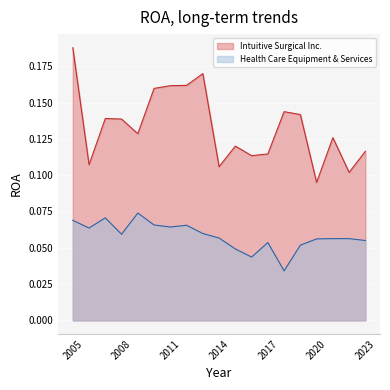

True or false: Health Care Equipment & Services has more than 2 points higher than both neighbors.

True